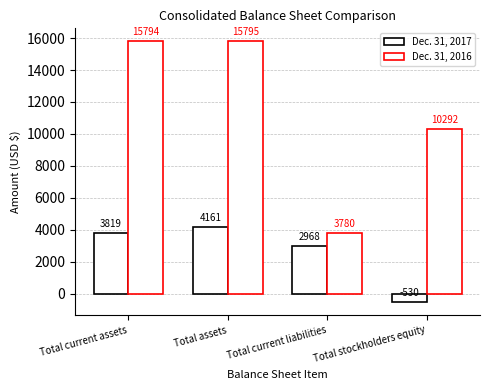

Read the Dec. 31, 2016 value at Total current liabilities.

3780